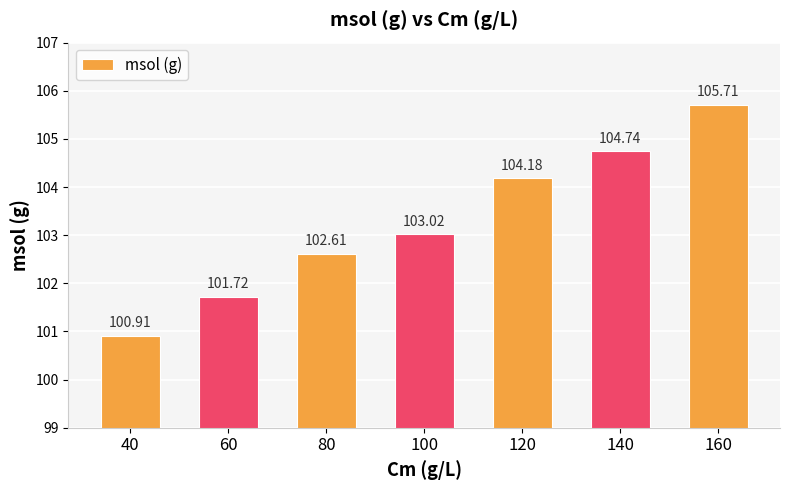

Reading left to right, what are all the values shown in this chart?

100.9	101.7	102.6	103.0	104.2	104.7	105.7